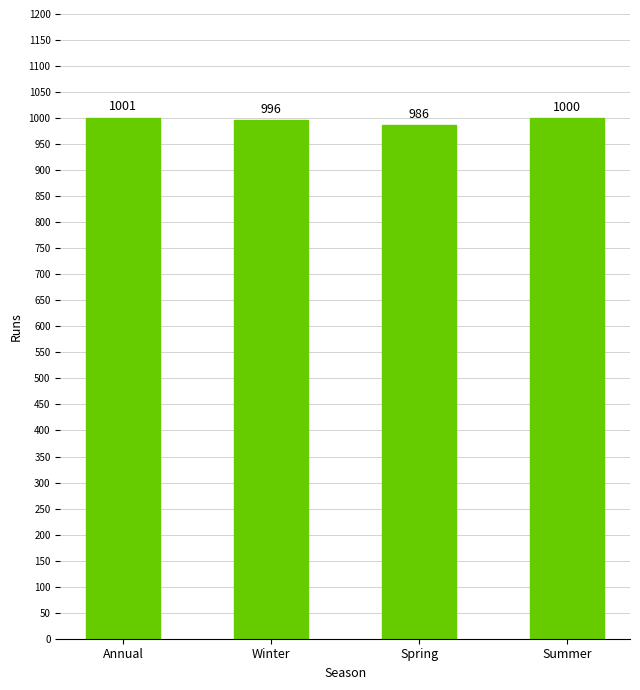

What is the value of the 1st bar from the left?

1001